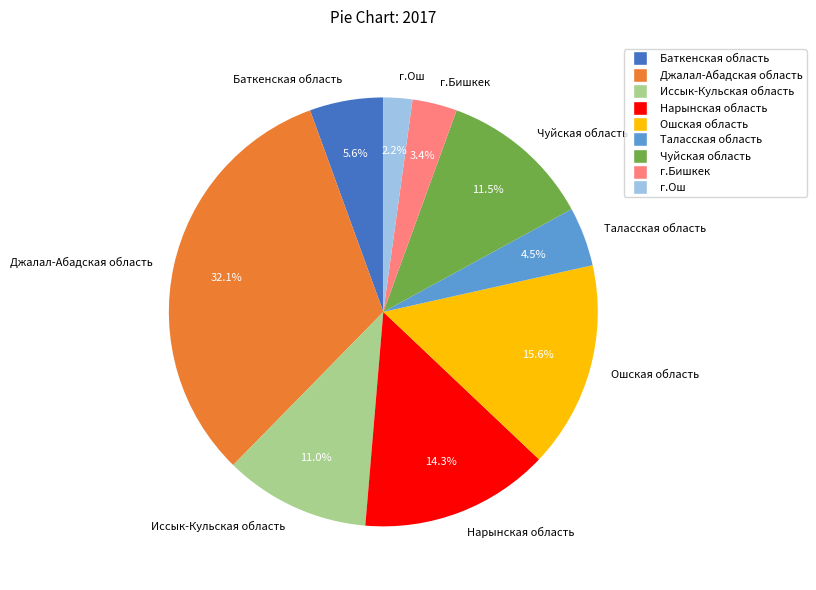

How many segments does this pie chart have?

9